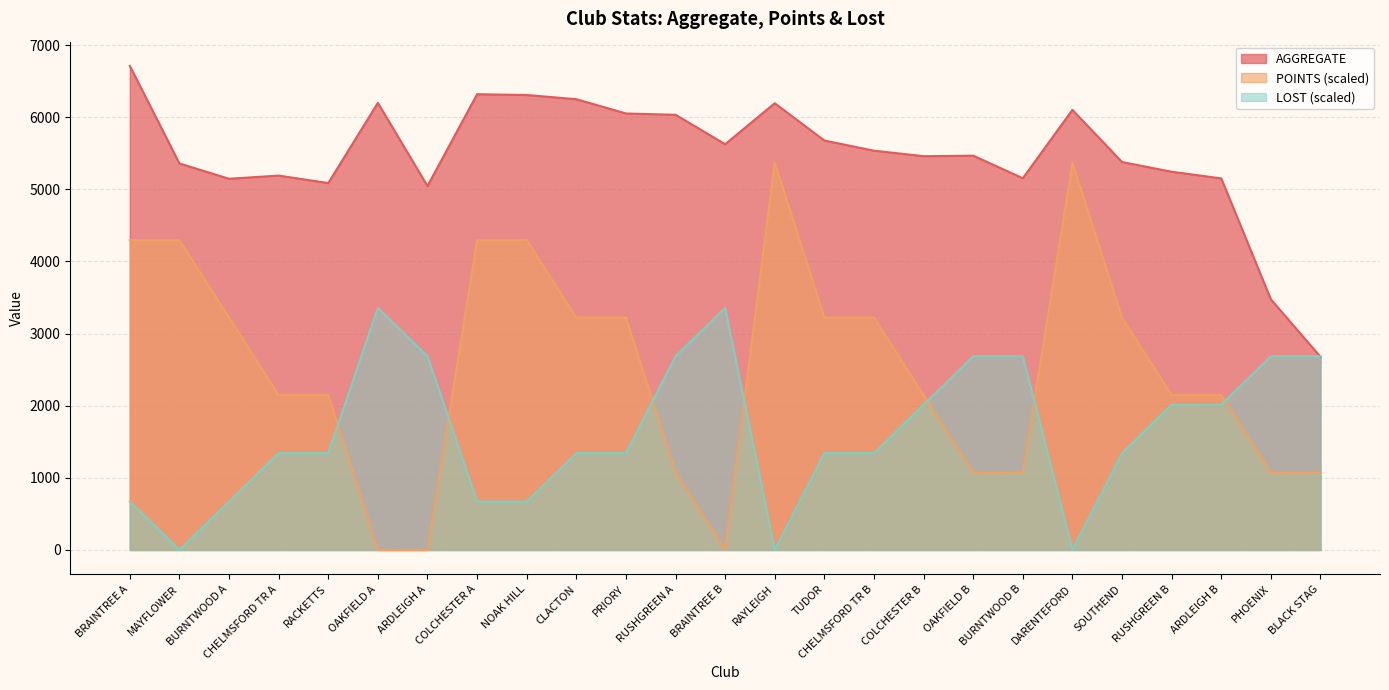

Rank the series by their maximum value, from highest to lowest.

AGGREGATE, POINTS (scaled), LOST (scaled)